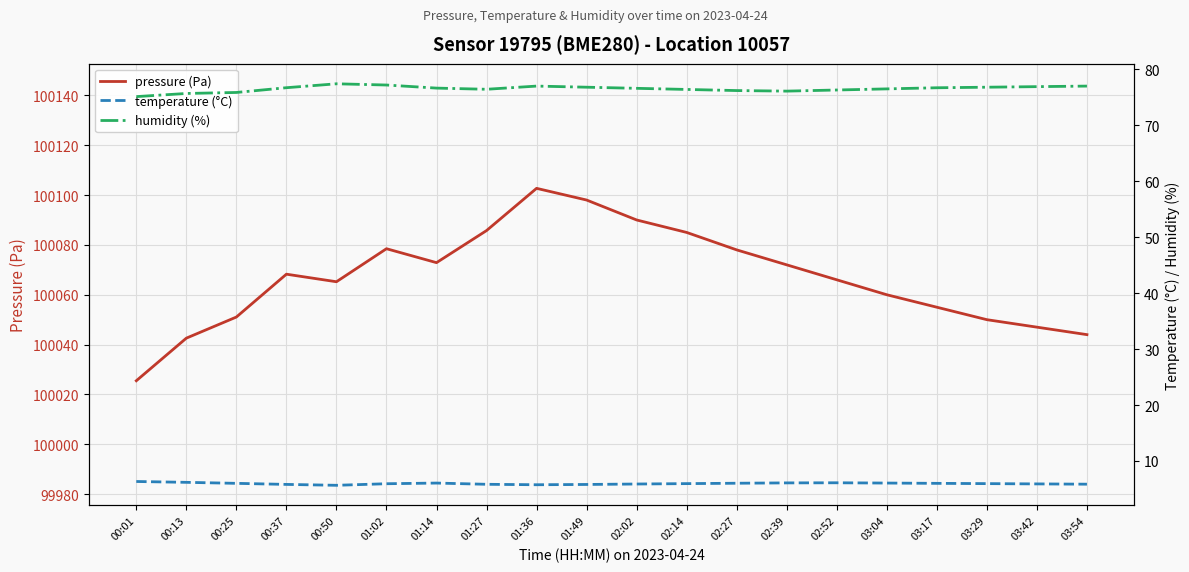

Reading left to right, list all the values displayed in this chart.

pressure (Pa): 00:01=100025.5	00:13=100042.6	00:25=100051.1	00:37=100068.2	00:50=100065.2	01:02=100078.5	01:14=100072.9	01:27=100085.8	01:36=100102.7	01:49=100098.0	02:02=100090.0	02:14=100085.0	02:27=100078.0	02:39=100072.0	02:52=100066.0	03:04=100060.0	03:17=100055.0	03:29=100050.0	03:42=100047.0	03:54=100044.0
temperature (°C): 00:01=6.3	00:13=6.2	00:25=6.0	00:37=5.8	00:50=5.7	01:02=5.9	01:14=6.0	01:27=5.8	01:36=5.8	01:49=5.8	02:02=5.9	02:14=6.0	02:27=6.0	02:39=6.1	02:52=6.1	03:04=6.0	03:17=6.0	03:29=6.0	03:42=5.9	03:54=5.8
humidity (%): 00:01=75.1	00:13=75.7	00:25=75.9	00:37=76.7	00:50=77.4	01:02=77.2	01:14=76.6	01:27=76.4	01:36=77.0	01:49=76.8	02:02=76.6	02:14=76.4	02:27=76.2	02:39=76.1	02:52=76.3	03:04=76.5	03:17=76.7	03:29=76.8	03:42=76.9	03:54=77.0